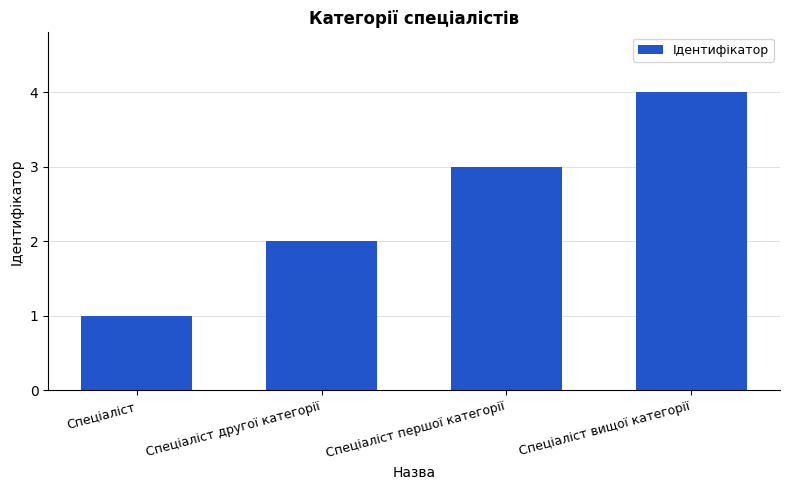

The chart shows a value of 3 at Спеціаліст першої категорії. True or false?

True